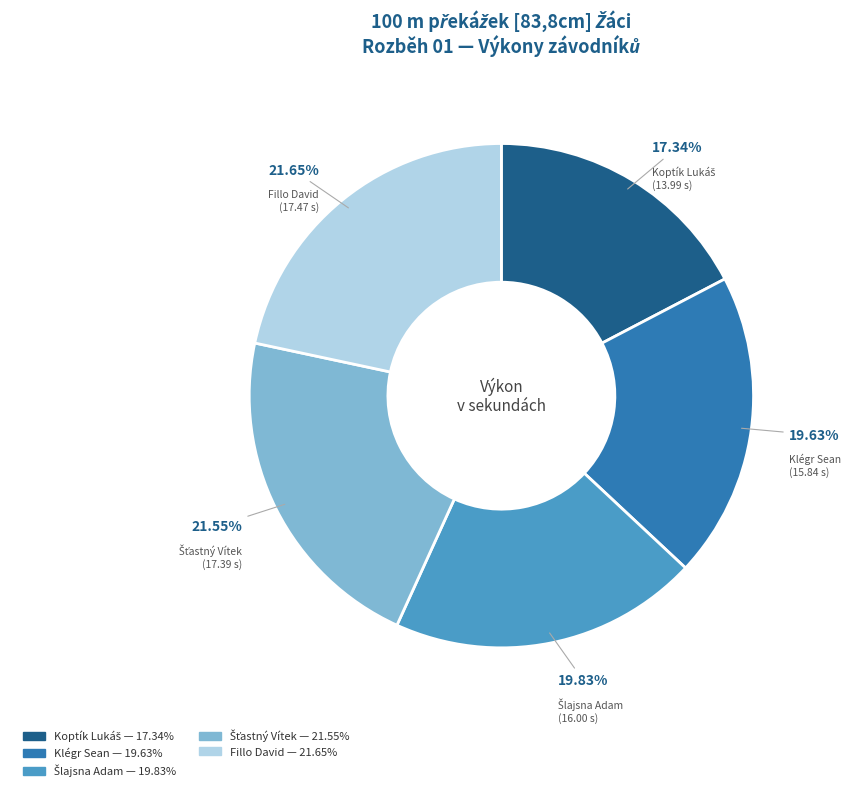

Is there any slice that represents more than half of the pie?

No